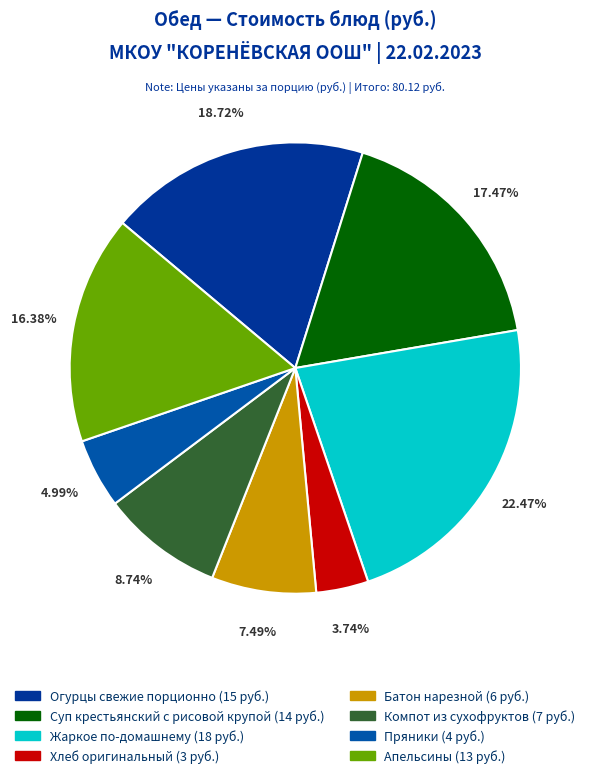

How many slices are in this pie chart?

8